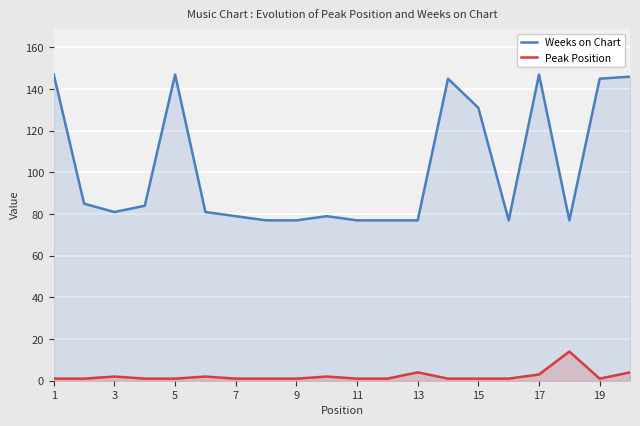

True or false: Weeks on Chart and Peak Position cross at least once.

False